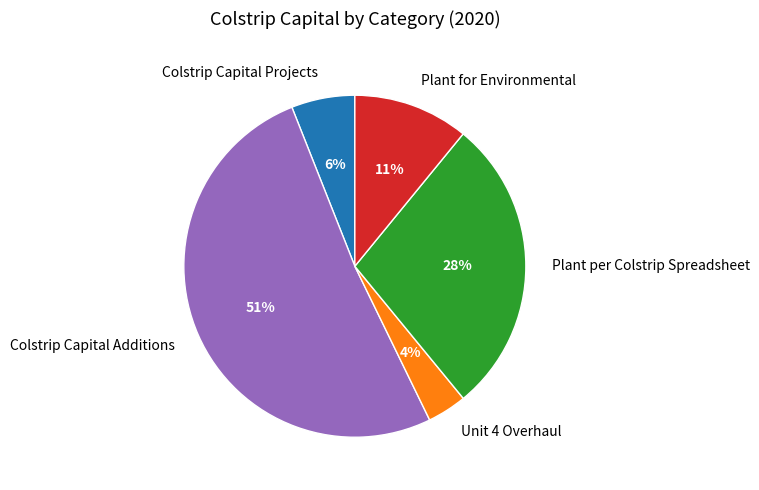

Which slice is the smallest?

Unit 4 Overhaul